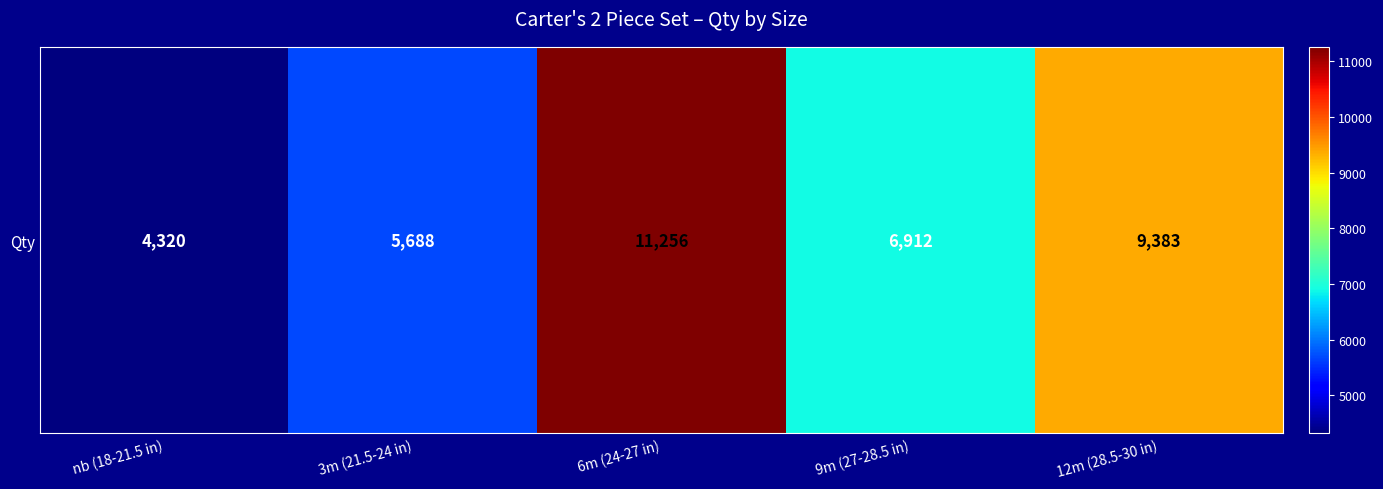

What is the change in value from 3m (21.5-24 in) to 12m (28.5-30 in)?

+3695